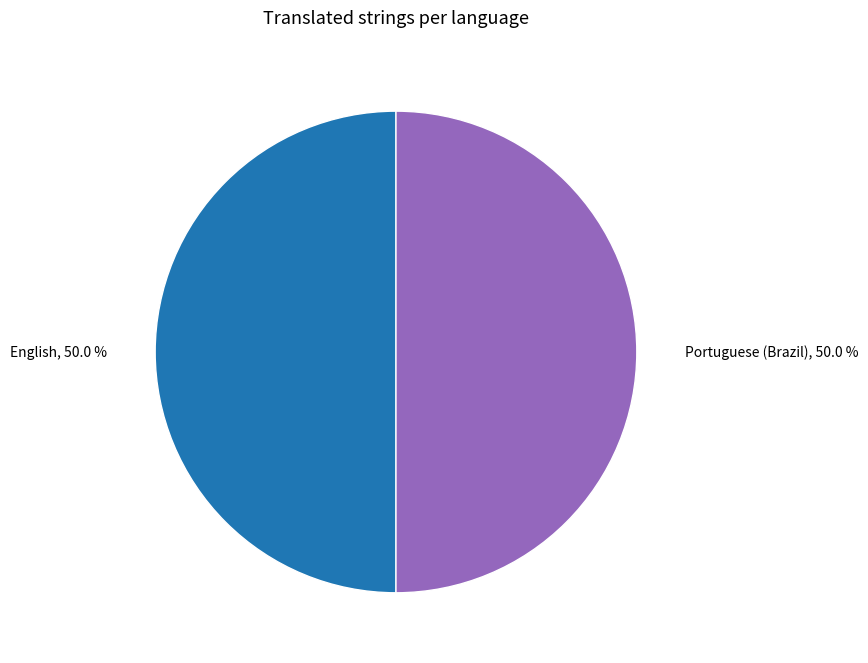

How many segments does this pie chart have?

2